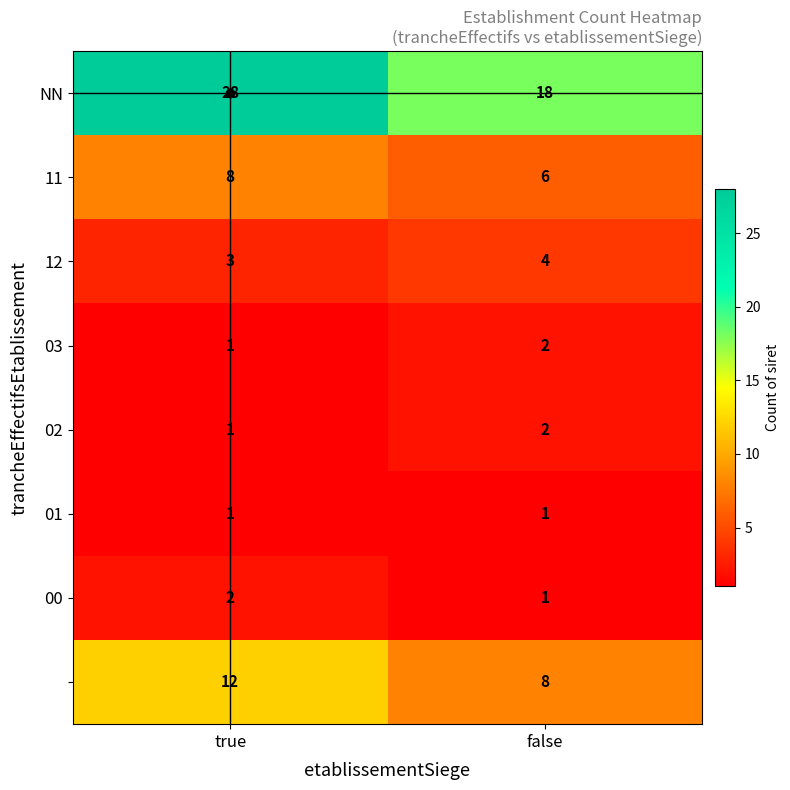

What is the smallest value displayed?

1